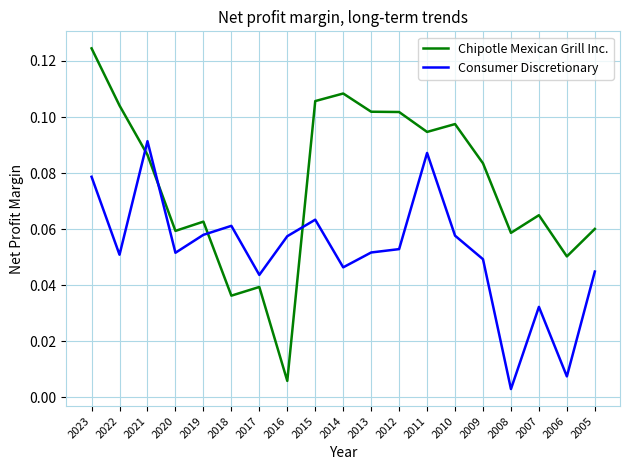

What are all the series names shown in the legend?

Chipotle Mexican Grill Inc., Consumer Discretionary